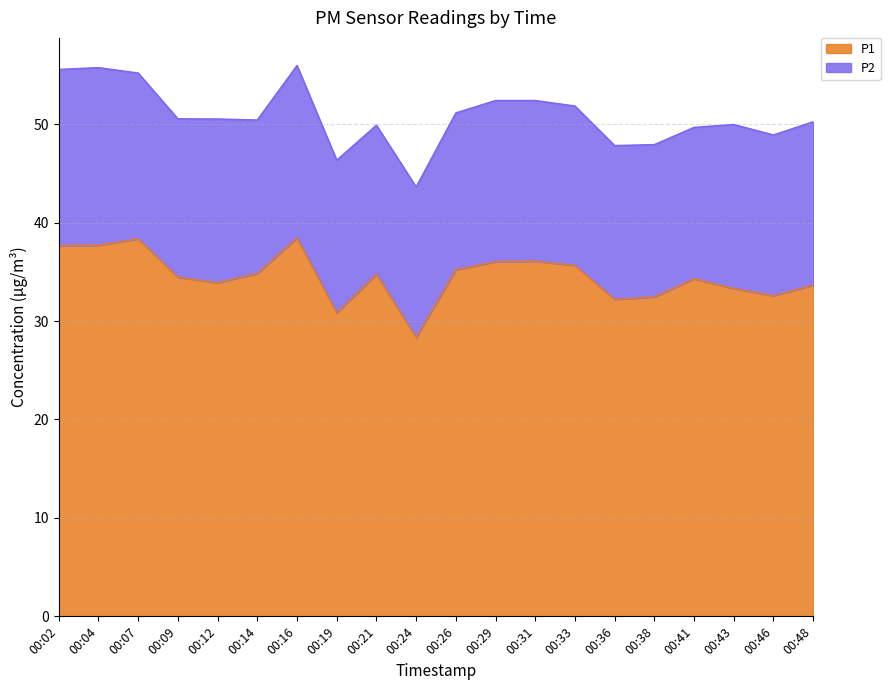

What is the smallest value displayed?

28.3